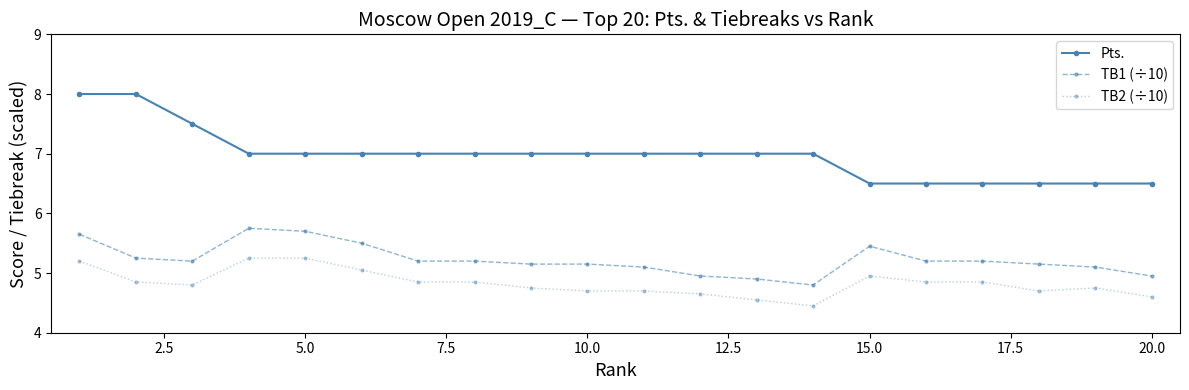

Which series has the largest total across all categories?

Pts.